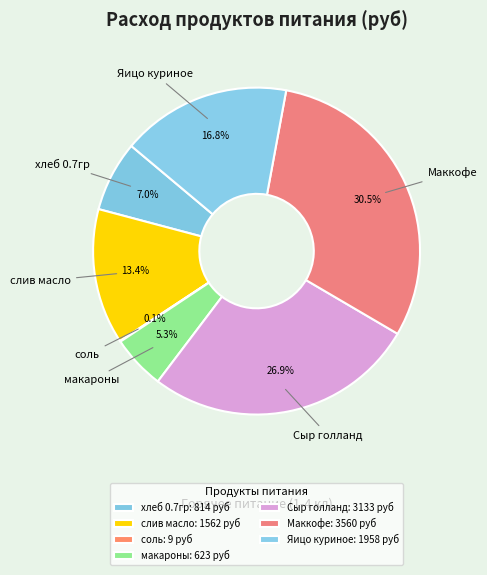

True or false: хлеб 0.7гр accounts for 1% of the total.

False